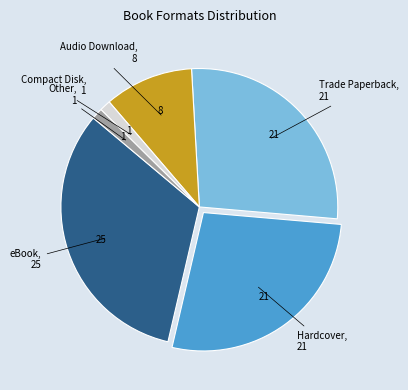

Is there a majority slice in this chart?

No